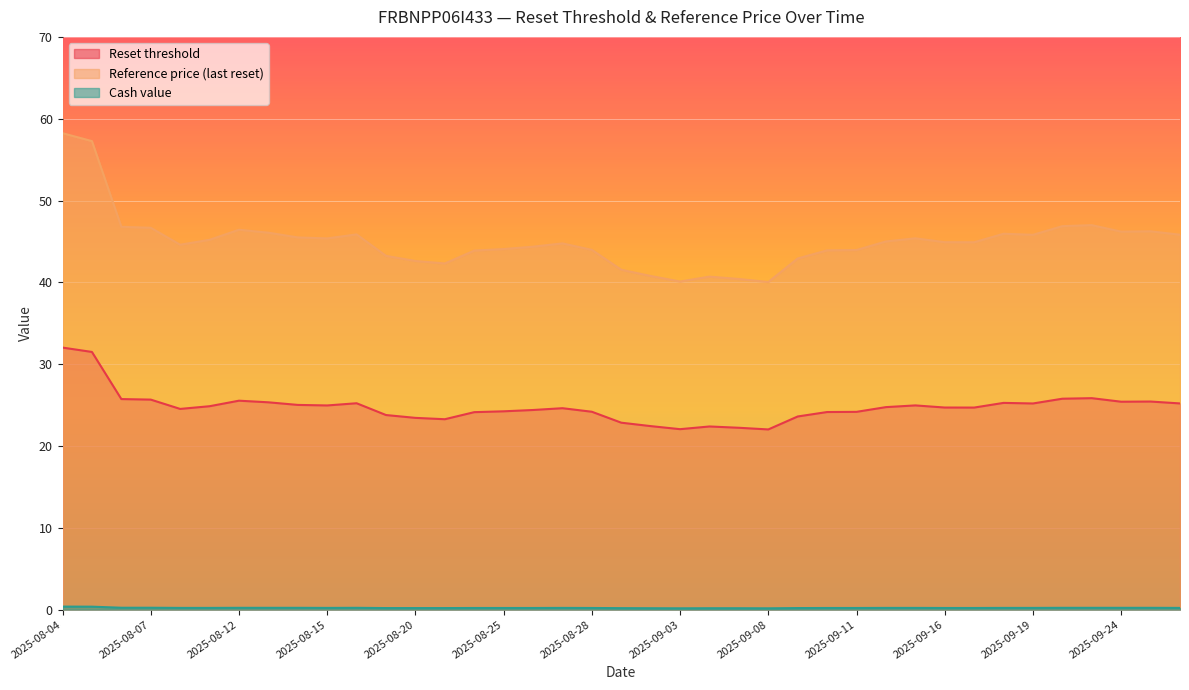

True or false: Cash value and Reference price (last reset) intersect in this chart.

False